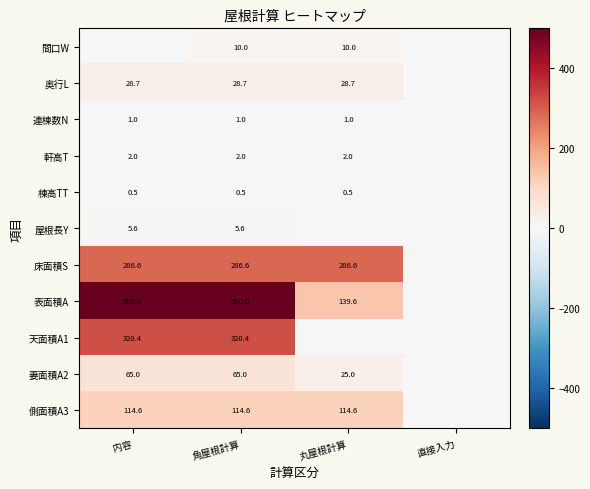

The value of 軒高T at 丸屋根計算 is 2.0. True or false?

True